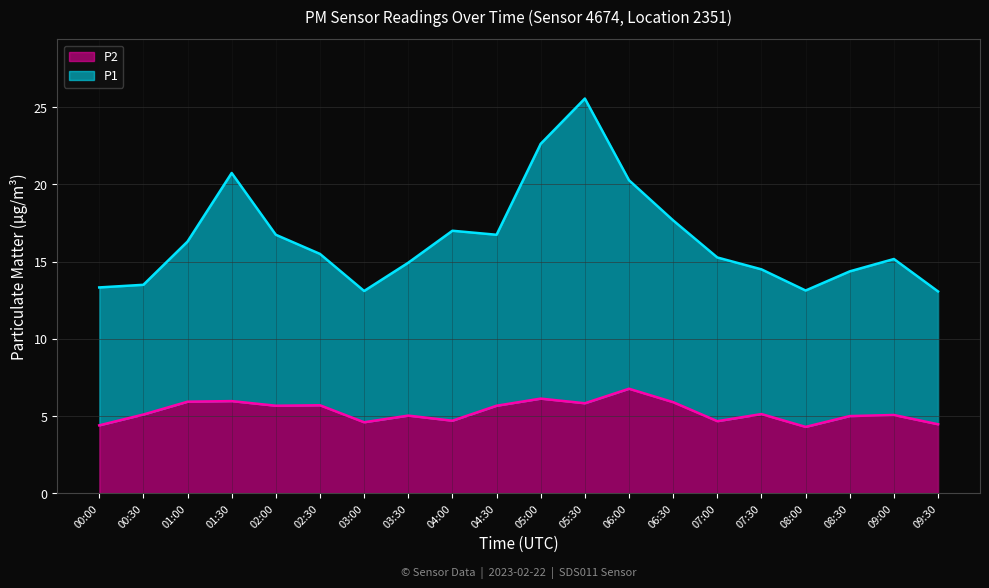

Reading left to right, transcribe all the data shown in this chart.

P1: 00:00=13.3	00:30=13.5	01:00=16.3	01:30=20.7	02:00=16.7	02:30=15.5	03:00=13.1	03:30=14.9	04:00=17.0	04:30=16.7	05:00=22.6	05:30=25.6	06:00=20.3	06:30=17.7	07:00=15.3	07:30=14.5	08:00=13.1	08:30=14.4	09:00=15.2	09:30=13.1
P2: 00:00=4.4	00:30=5.1	01:00=5.9	01:30=6.0	02:00=5.7	02:30=5.7	03:00=4.6	03:30=5.0	04:00=4.7	04:30=5.7	05:00=6.1	05:30=5.8	06:00=6.8	06:30=5.9	07:00=4.7	07:30=5.1	08:00=4.3	08:30=5.0	09:00=5.1	09:30=4.5